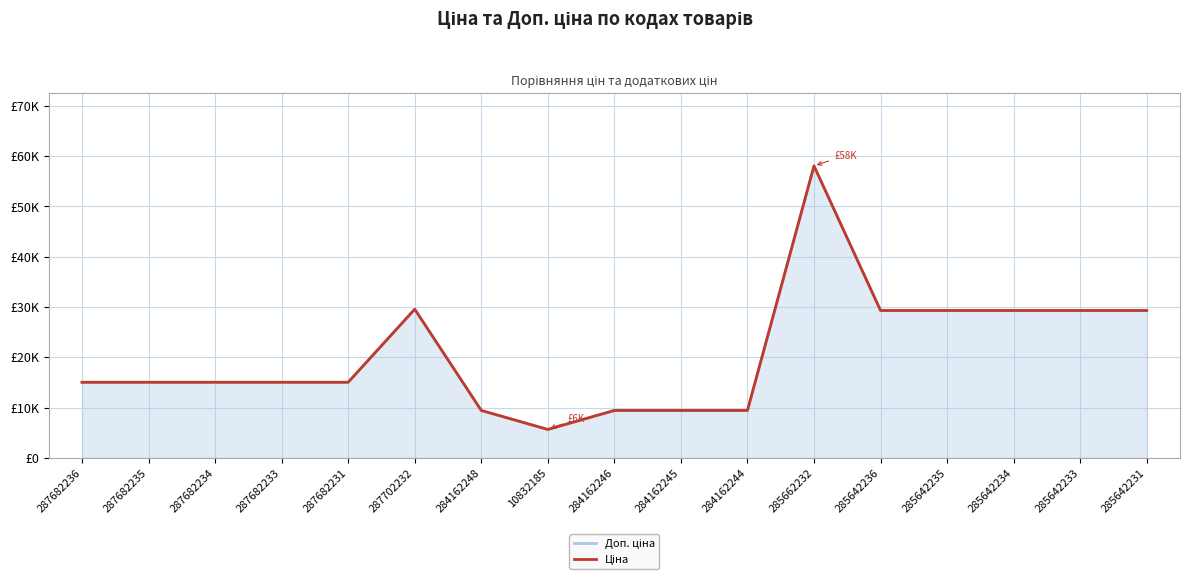

True or false: Ціна and Доп. ціна intersect in this chart.

False